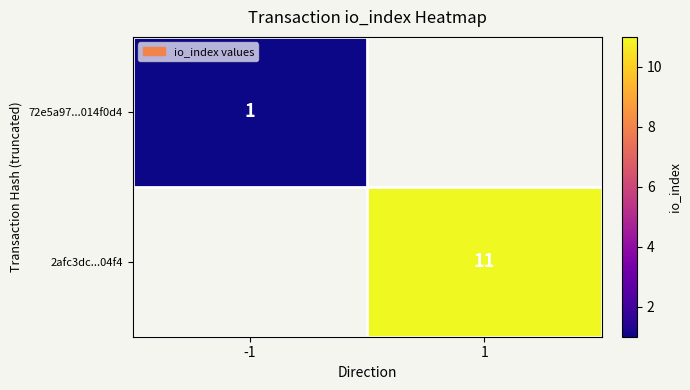

True or false: 72e5a97...014f0d4 has a value of 1 at -1.

True